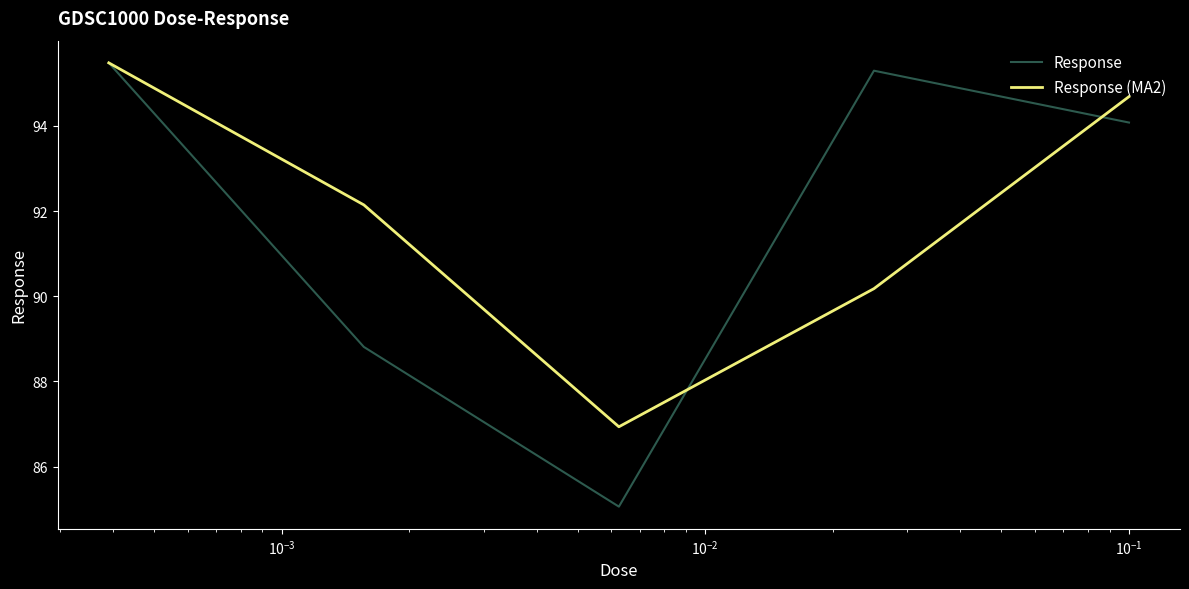

Which series has the largest range (max minus min)?

Response